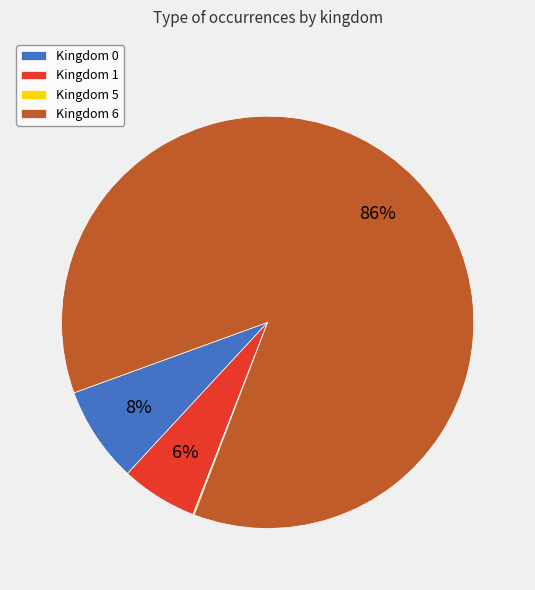

To the nearest percent, what is the difference between the largest and smallest slice percentages?

86%